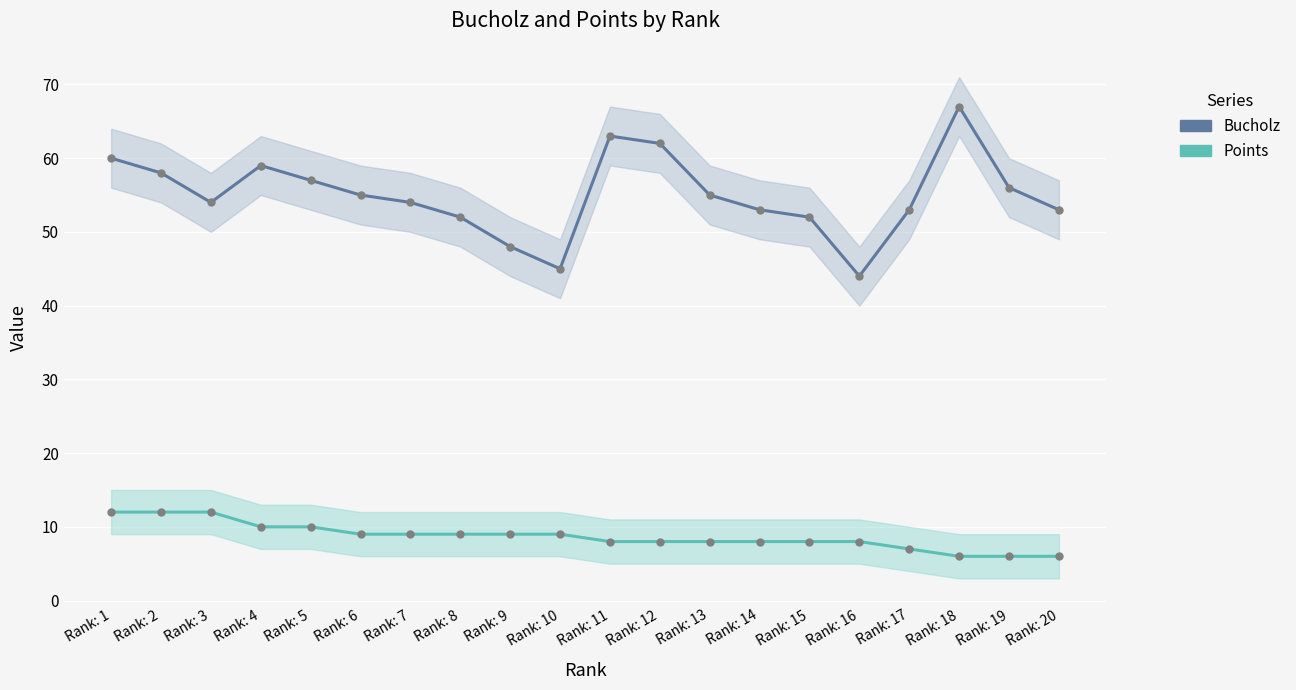

What is the approximate value of Bucholz at Rank: 1, to the nearest 10?

60